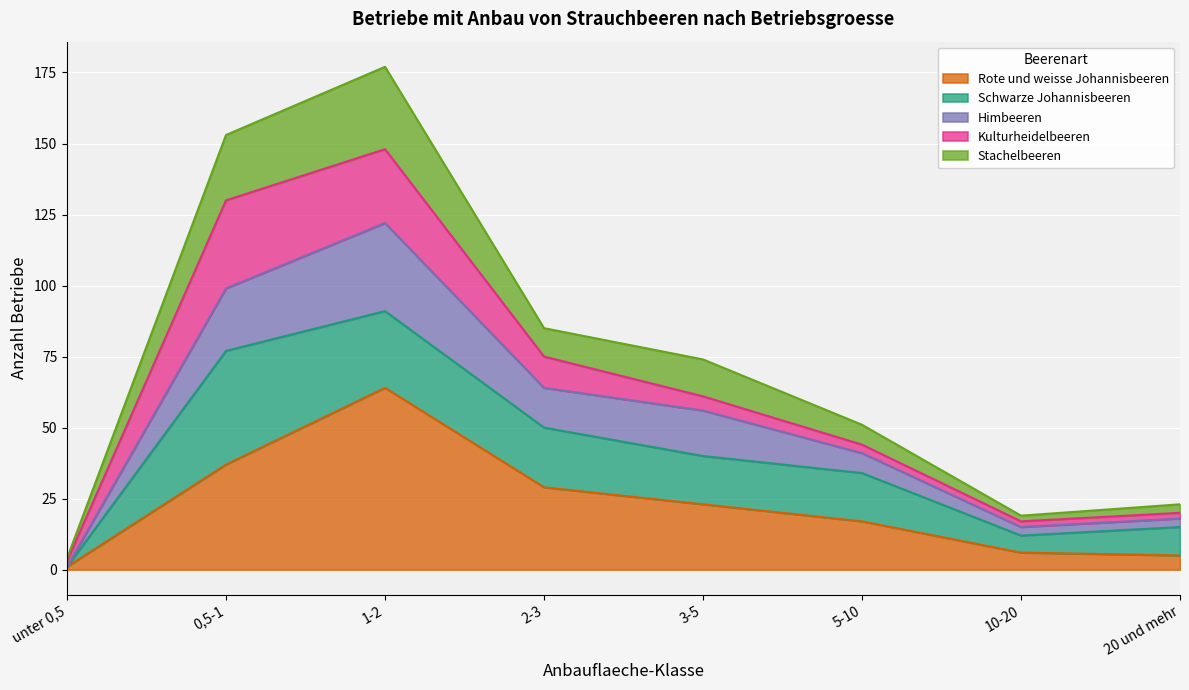

At which category is the sum across all series the highest?

1-2